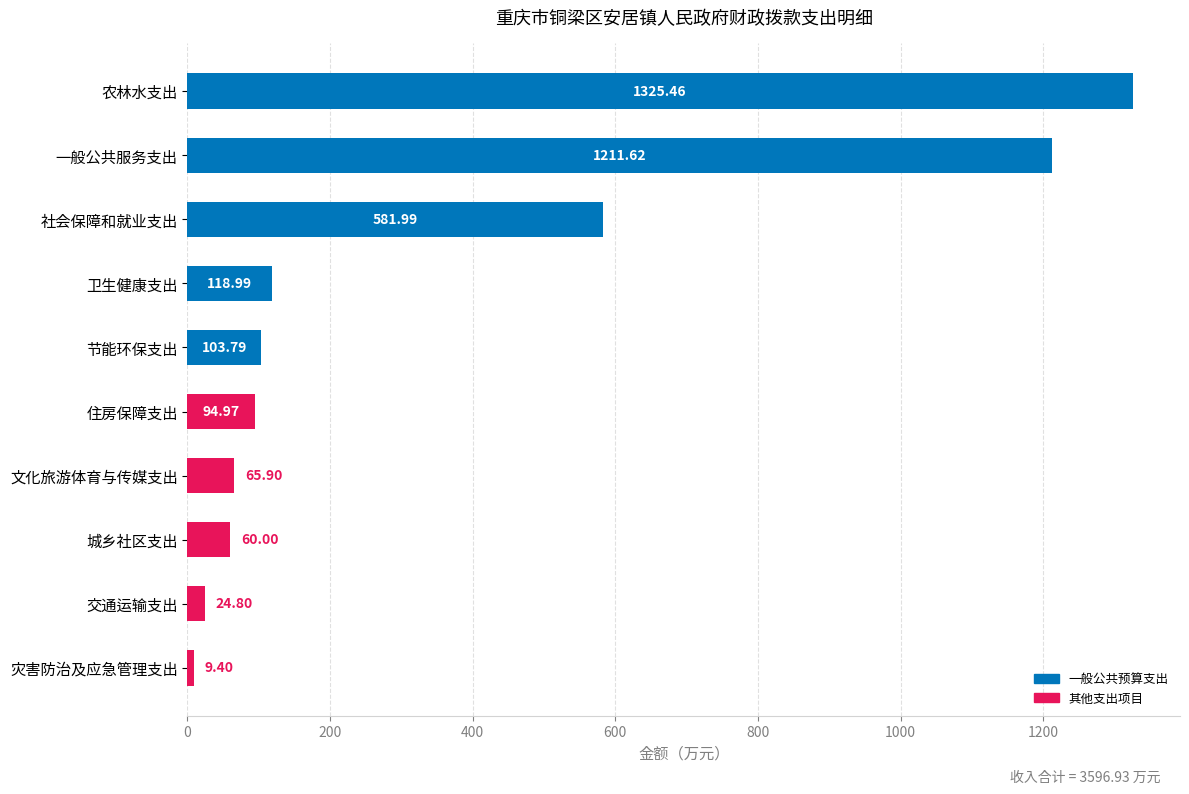

What is the greatest value displayed?

1325.5